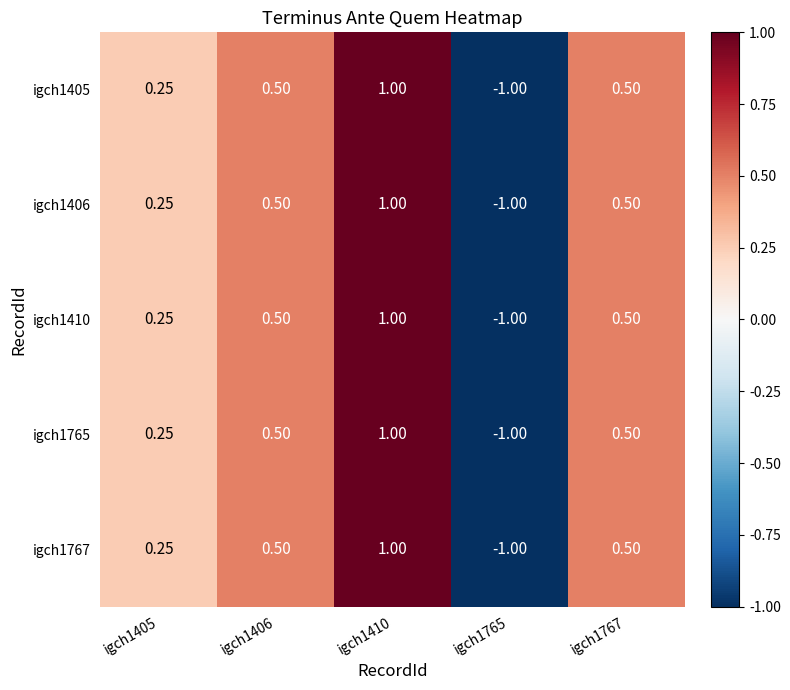

Is the value of igch1767 at igch1405 greater than the value of igch1406 at igch1410?

No